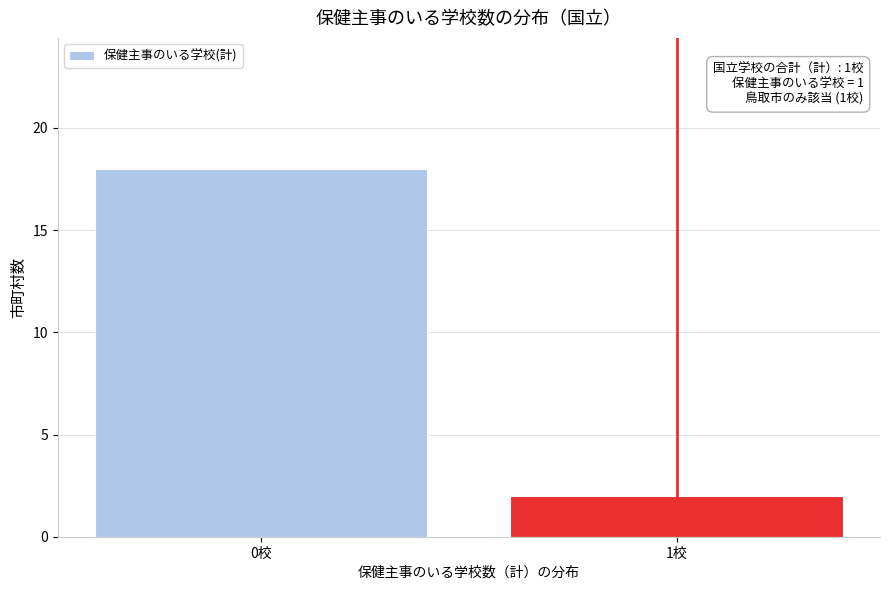

Reading left to right, list all the values displayed in this chart.

18	2